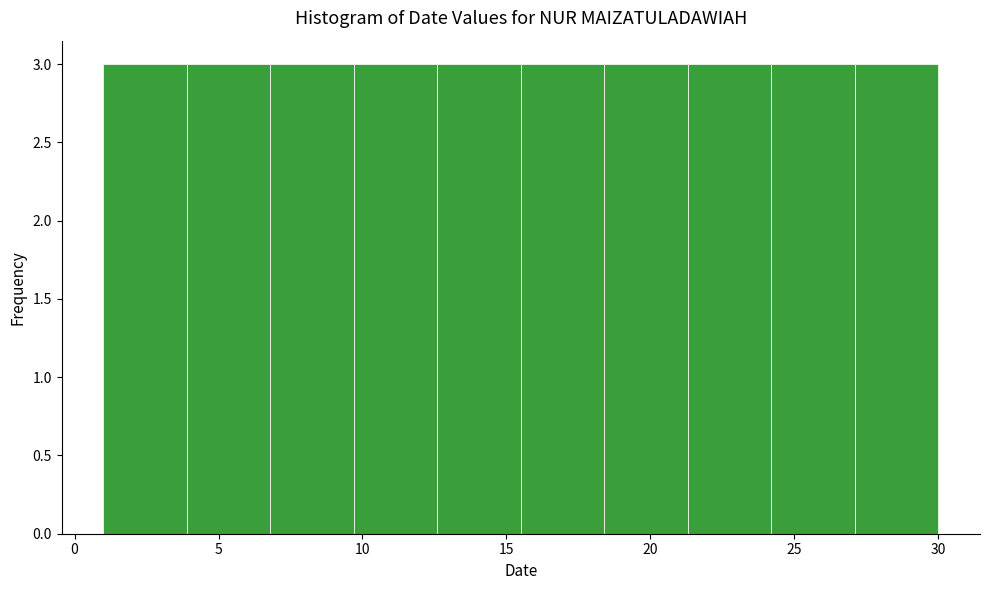

Reading left to right, transcribe this chart: for each bar, give the range it covers on the x-axis and its height. Neither the bar edges nor the heights are printed on the chart, so give them approximately, as read against the axes.

1.0 to 3.9: 3
3.9 to 6.8: 3
6.8 to 9.7: 3
9.7 to 12.6: 3
12.6 to 15.5: 3
15.5 to 18.4: 3
18.4 to 21.3: 3
21.3 to 24.2: 3
24.2 to 27.1: 3
27.1 to 30.0: 3